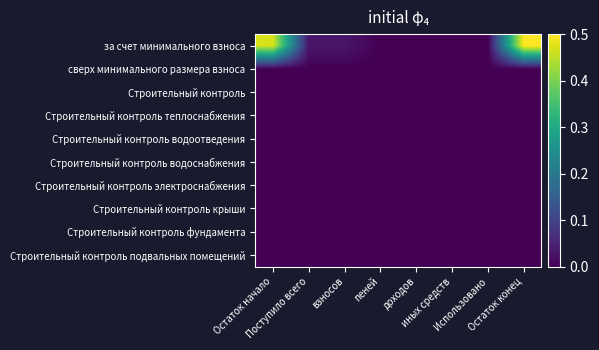

List the series in order of their peak value, highest first.

за счет минимального взноса, сверх минимального размера взноса, Строительный контроль, Строительный контроль теплоснабжения, Строительный контроль водоотведения, Строительный контроль водоснабжения, Строительный контроль электроснабжения, Строительный контроль крыши, Строительный контроль фундамента, Строительный контроль подвальных помещений